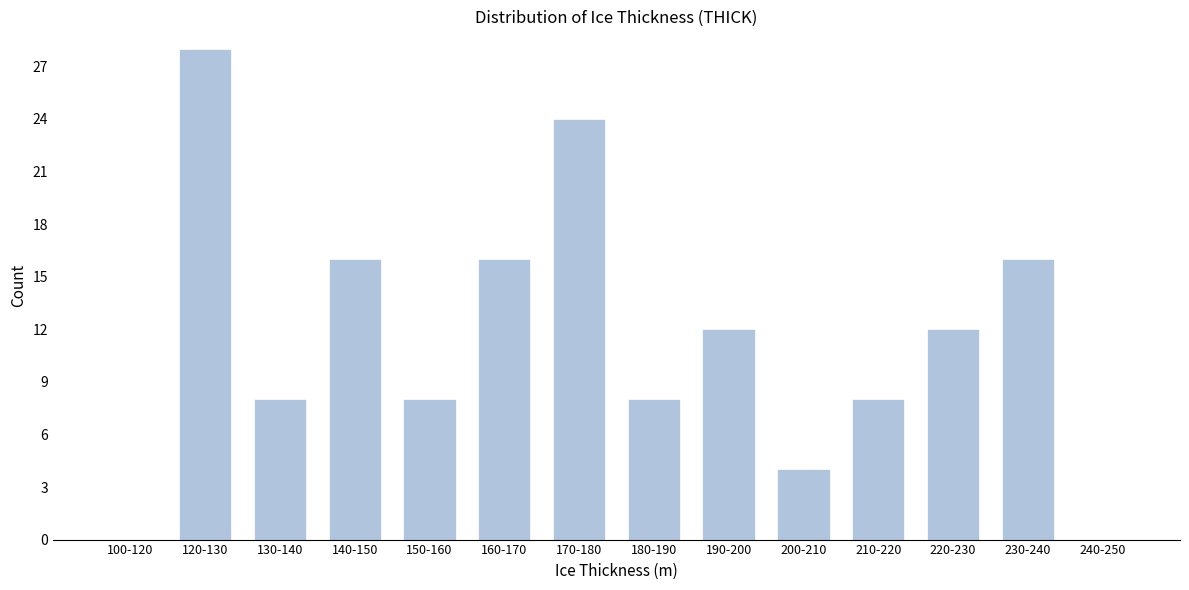

Reading right to left, list all the values displayed in this chart.

240-250=0	230-240=16	220-230=12	210-220=8	200-210=4	190-200=12	180-190=8	170-180=24	160-170=16	150-160=8	140-150=16	130-140=8	120-130=28	100-120=0